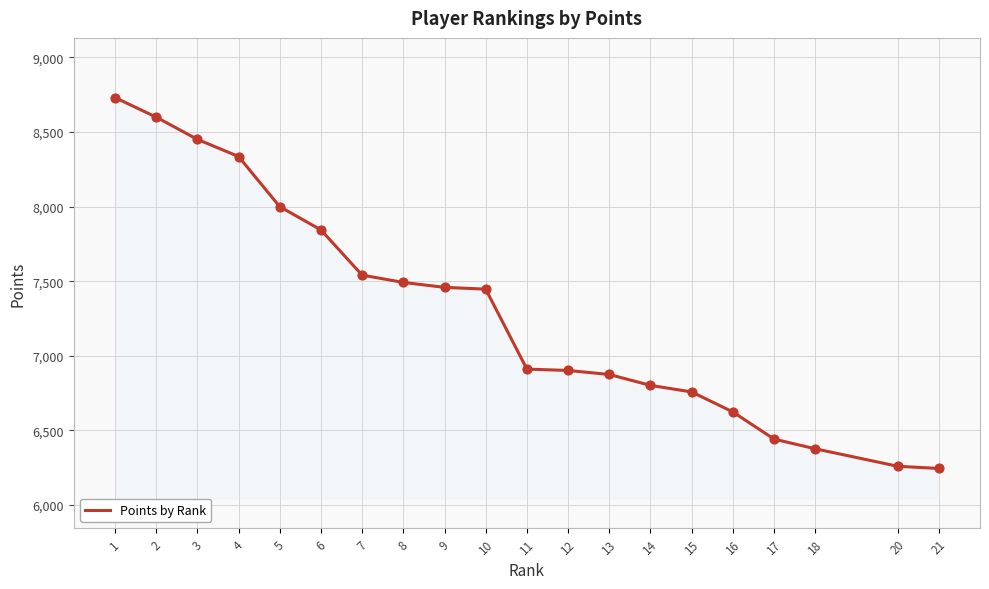

Approximately how many times larger is the value at 11 compared to 16?

1.0